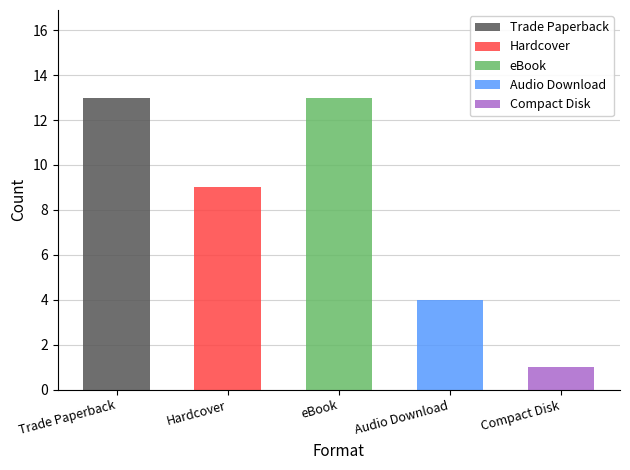

Is the value of eBook at I Am Fartacus greater than the value of Hardcover at Map Trap?

Yes